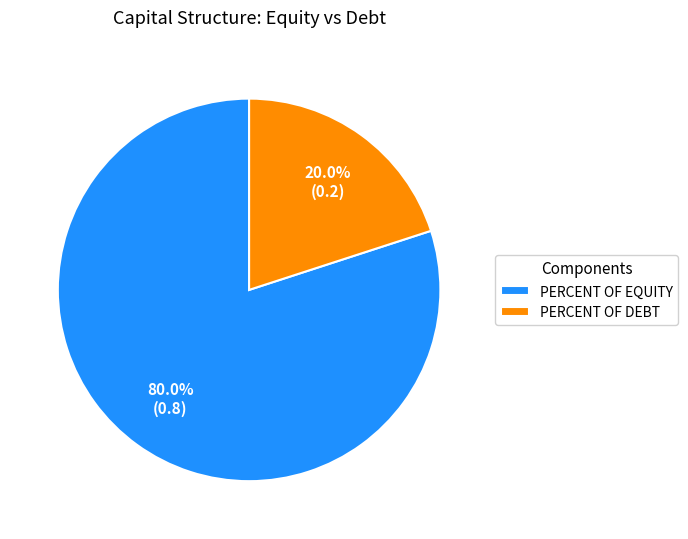

Count the number of slices in the pie.

2